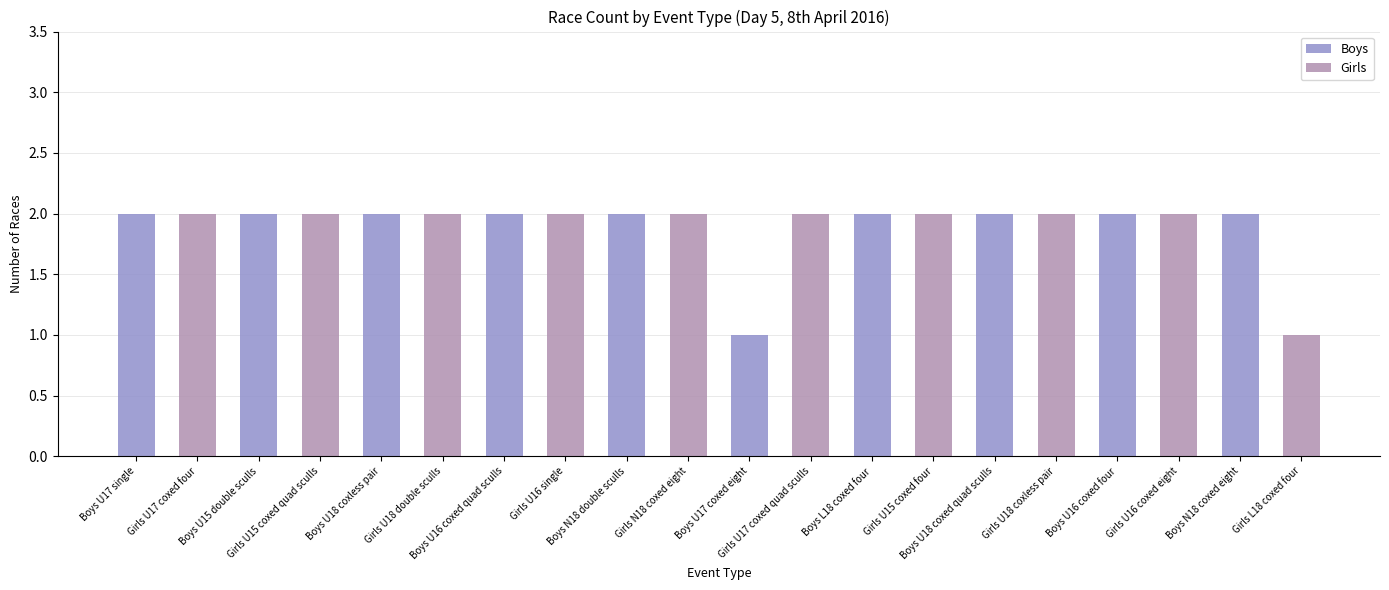

List the labels in order of Boys value, largest first.

Boys U17 single, Boys U15 double sculls, Boys U18 coxless pair, Boys U16 coxed quad sculls, Boys N18 double sculls, Boys L18 coxed four, Boys U18 coxed quad sculls, Boys U16 coxed four, Boys N18 coxed eight, Boys U17 coxed eight, Girls U17 coxed four, Girls U15 coxed quad sculls, Girls U18 double sculls, Girls U16 single, Girls N18 coxed eight, Girls U17 coxed quad sculls, Girls U15 coxed four, Girls U18 coxless pair, Girls U16 coxed eight, Girls L18 coxed four